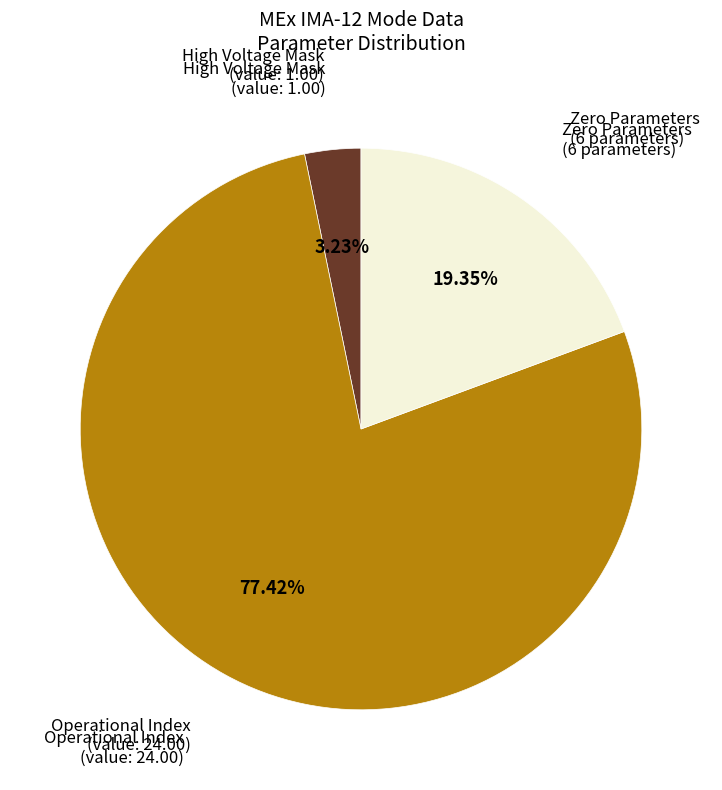

Does any single category account for the majority?

Yes